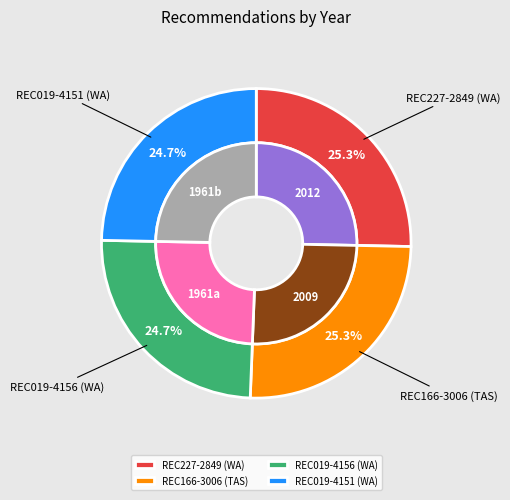

What is the total percentage of REC227-2849 (WA) and REC019-4156 (WA)?

50.0%